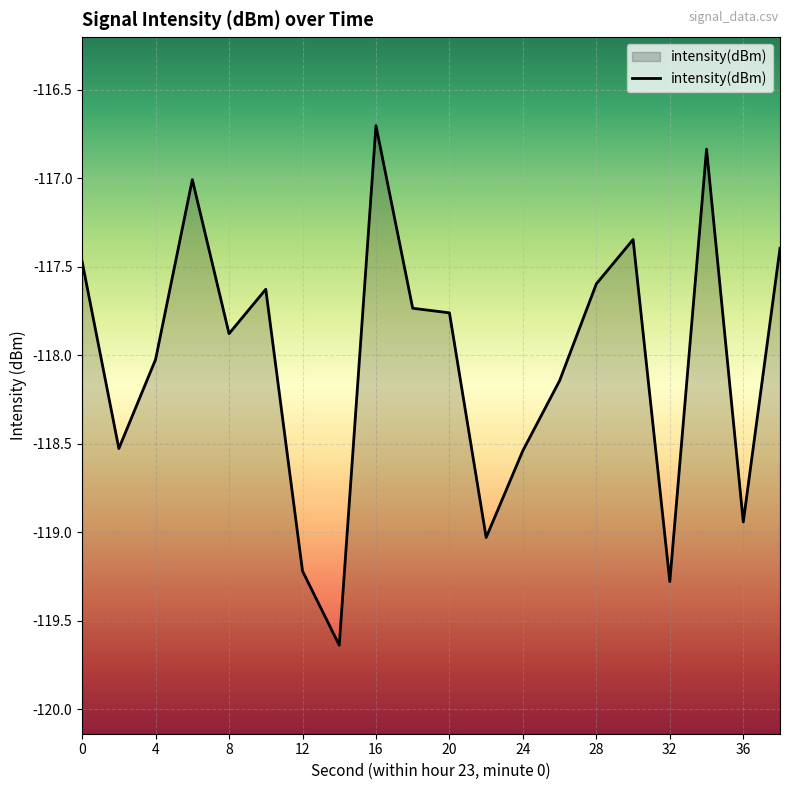

What is the value of the 8th point from the left?

-119.6